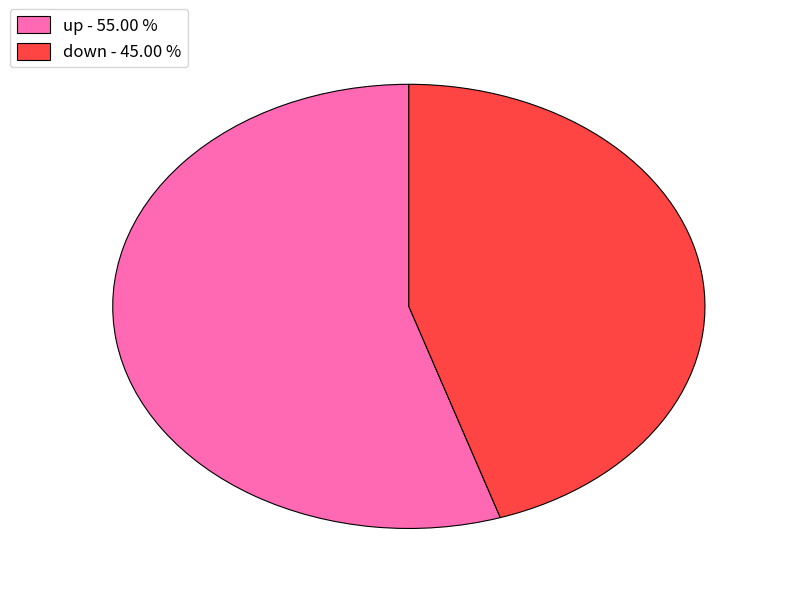

Is the sum of down - 45.00 % and up - 55.00 % greater than half?

Yes